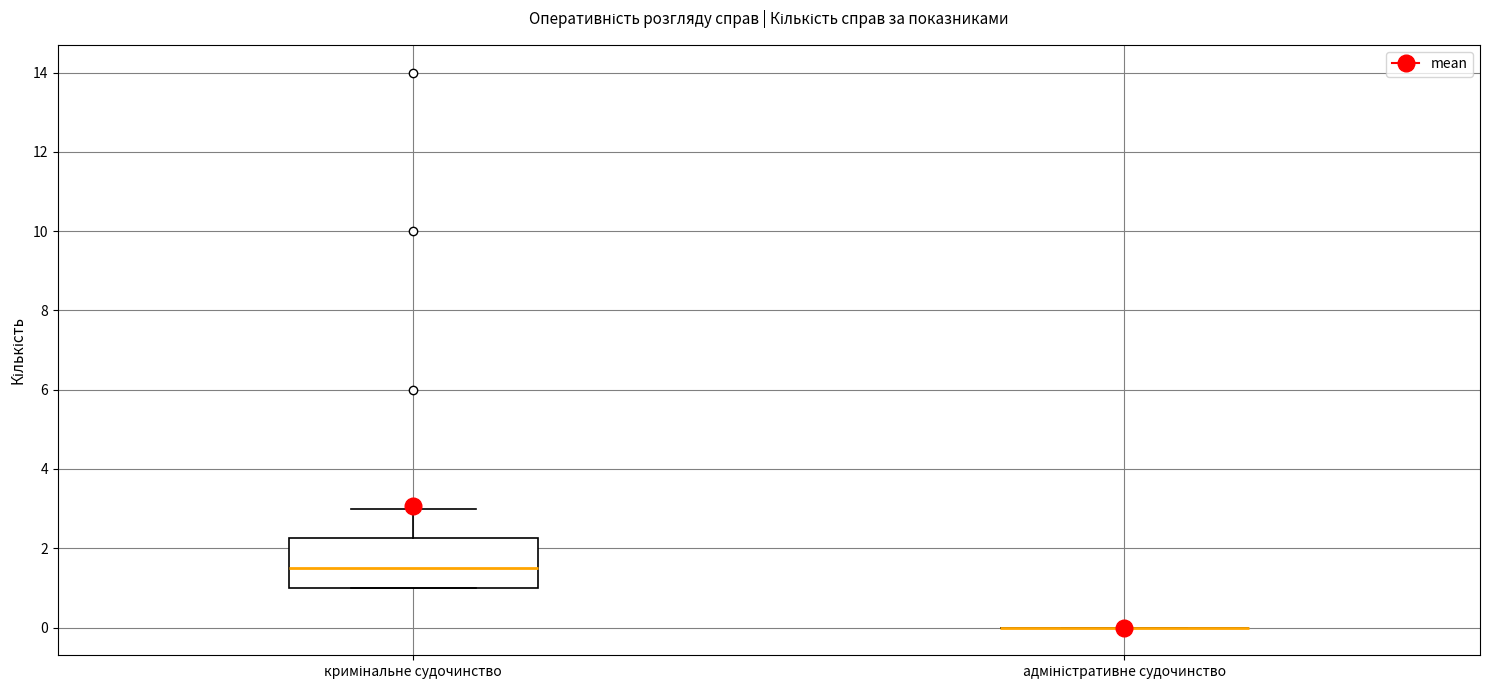

Reading left to right, read every box against the y-axis: the position of its median line, the range the box covers, and the ends of its whiskers. The values are not printed on the chart, so give them approximately, as read against the axis.

кримінальне судочинство: median 1.6, box 1.0 to 2.2, whiskers 1.0 to 3.0
адміністративне судочинство: box collapsed to a line at 0.0, whiskers 0.0 to 0.0